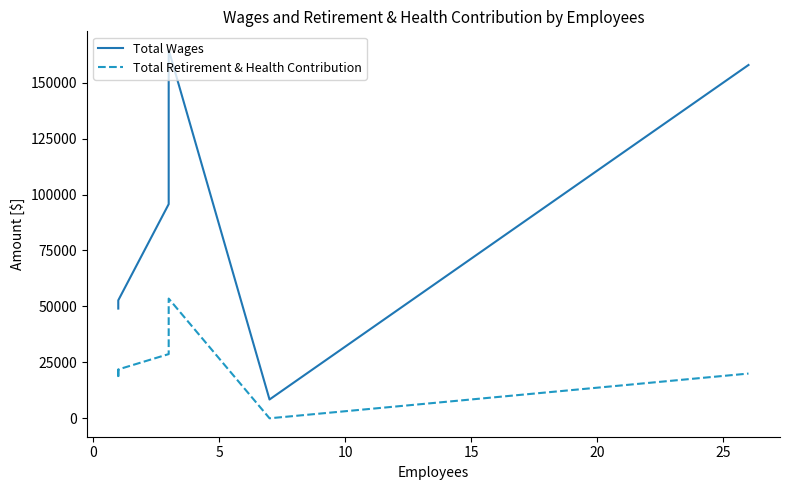

What are all the series names shown in the legend?

Total Wages, Total Retirement & Health Contribution